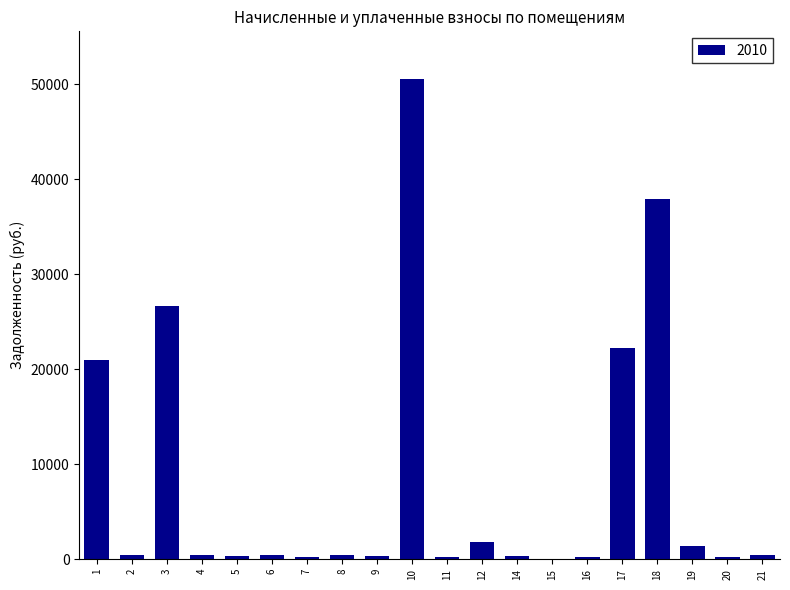

Which label corresponds to the largest value in the chart?

10